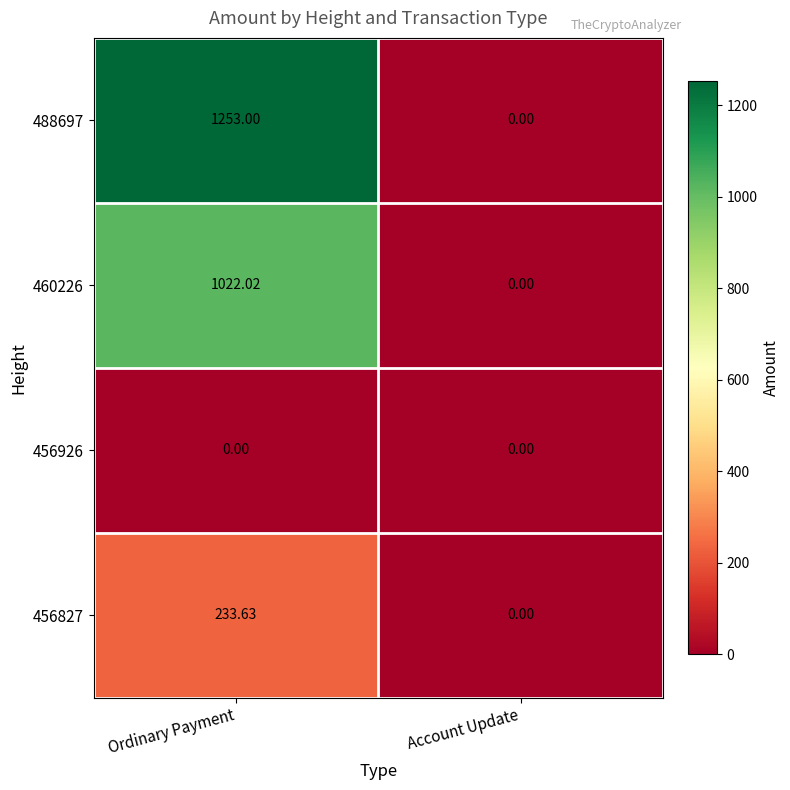

Where is 488697 nearest to the value 626?

Account Update